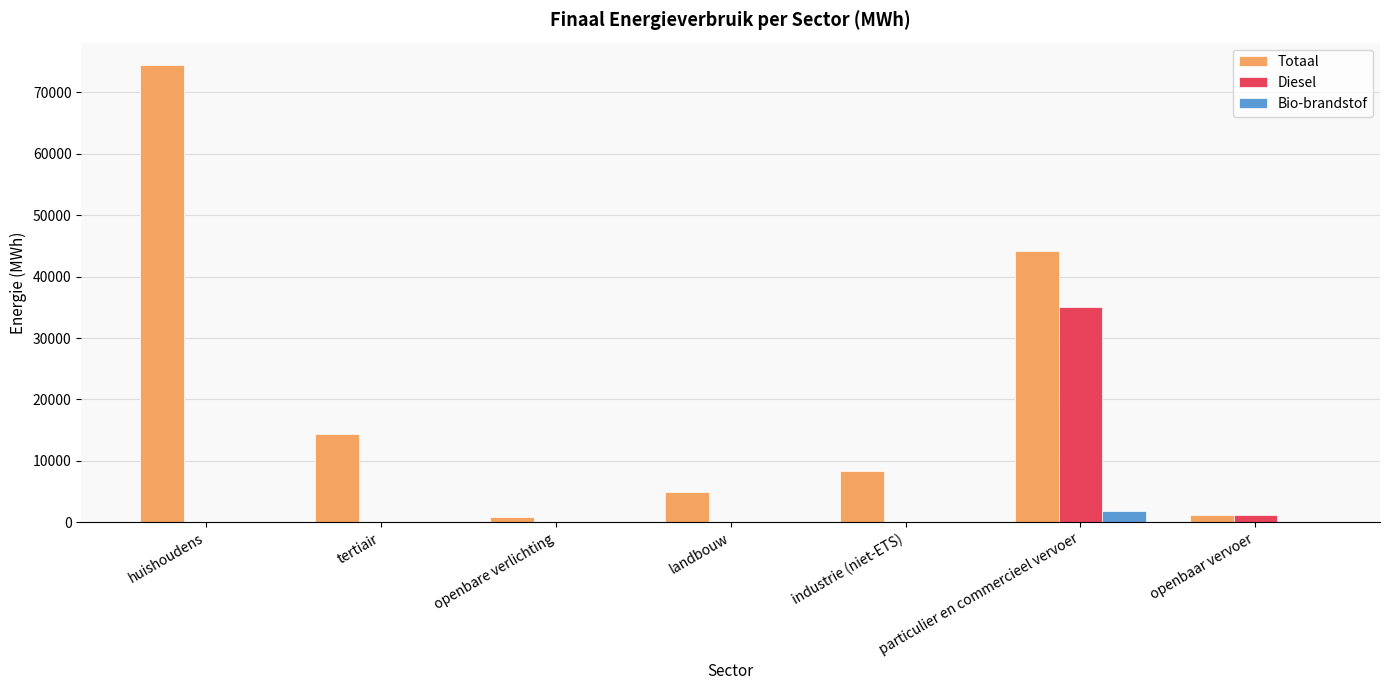

What value does the Totaal series have at openbaar vervoer?

1240.4